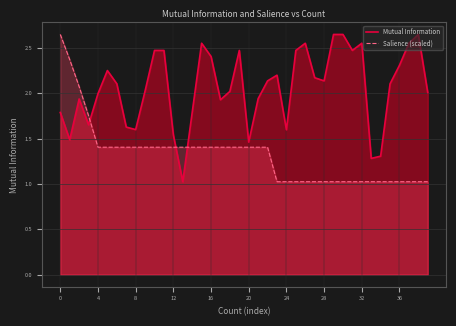

What is the value of the Mutual Information point at the 16th from the left?

2.6